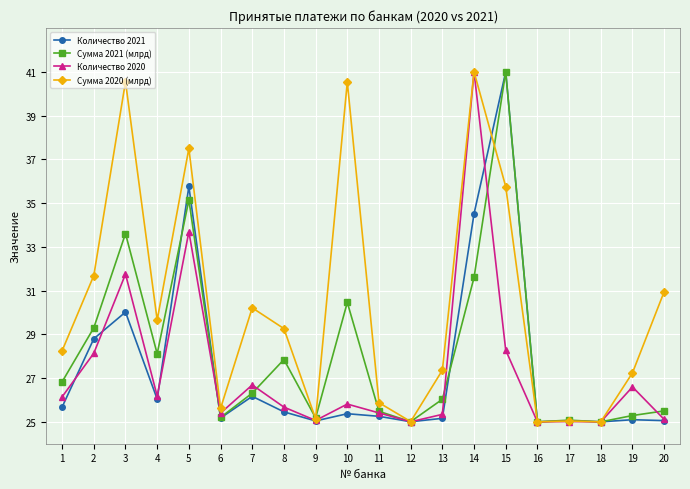

True or false: Сумма 2020 (млрд) has more than 2 points higher than both neighbors.

True